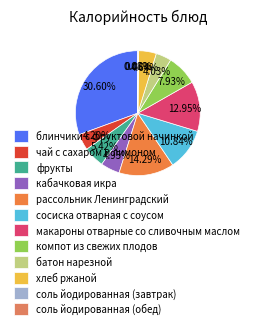

How many slices are in this pie chart?

12